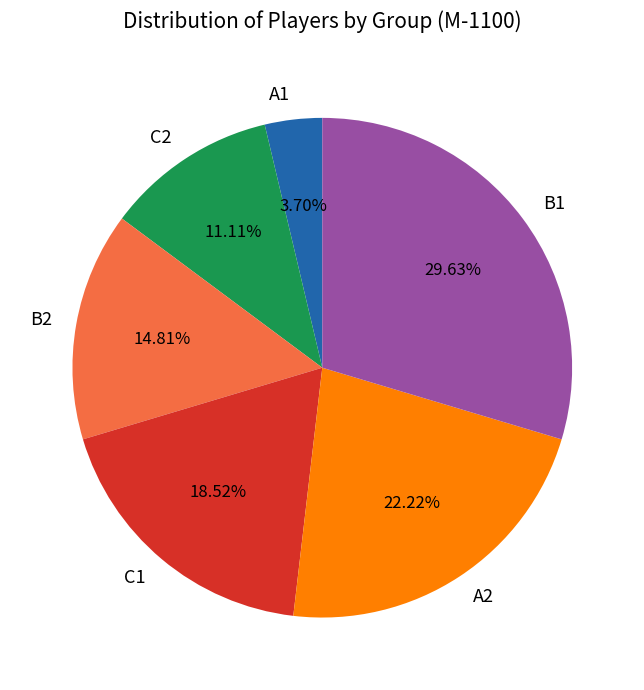

Which slice is the smallest?

A1